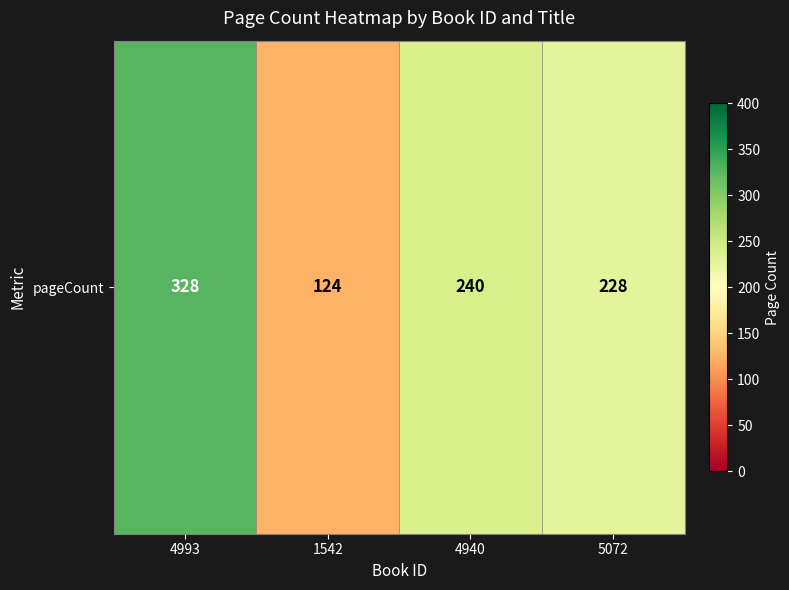

At which label is the value closest to 226?

5072